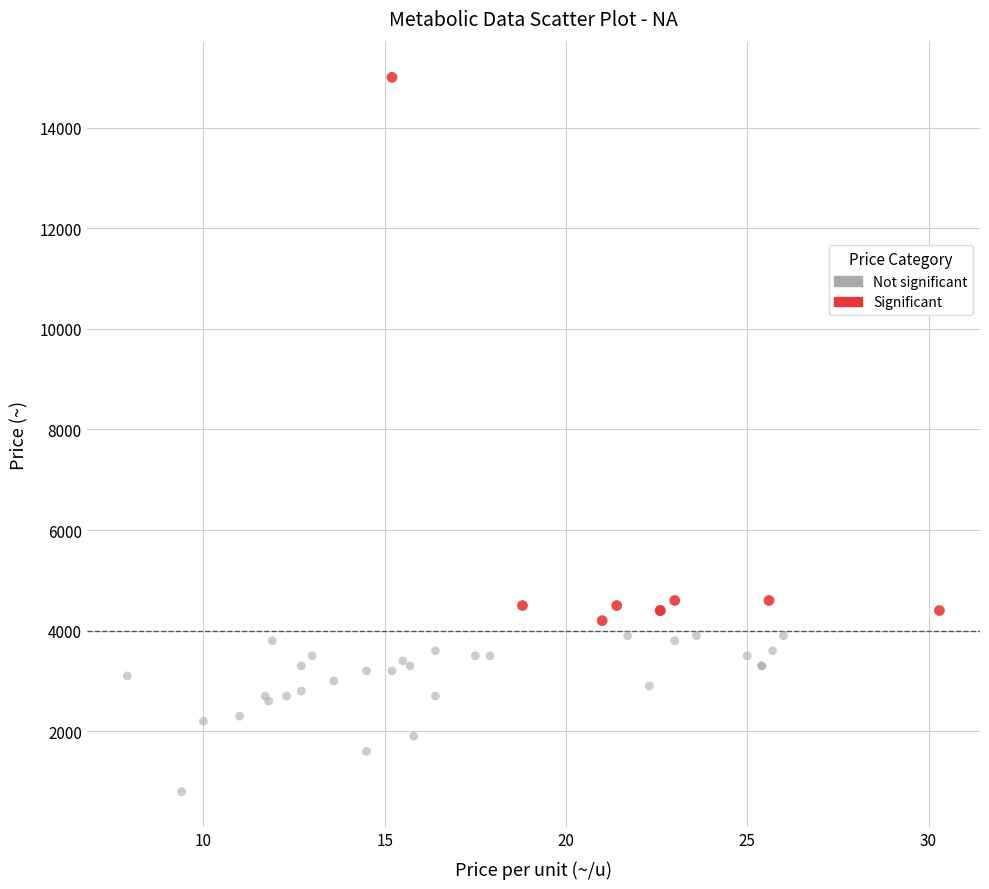

Which series contains the highest Y value?

Significant